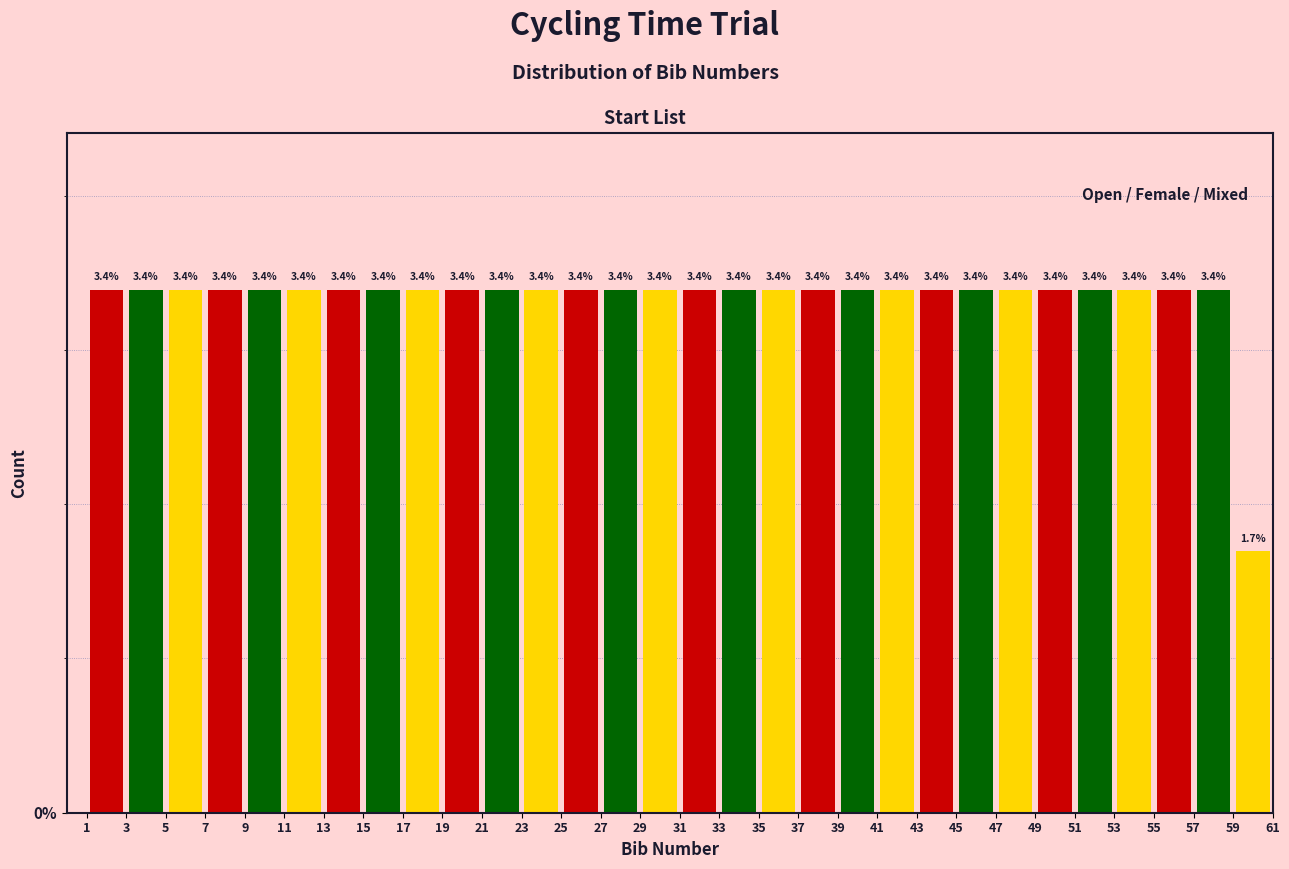

How tall is the bar that spans 11 to 13 on the x-axis?

3.4